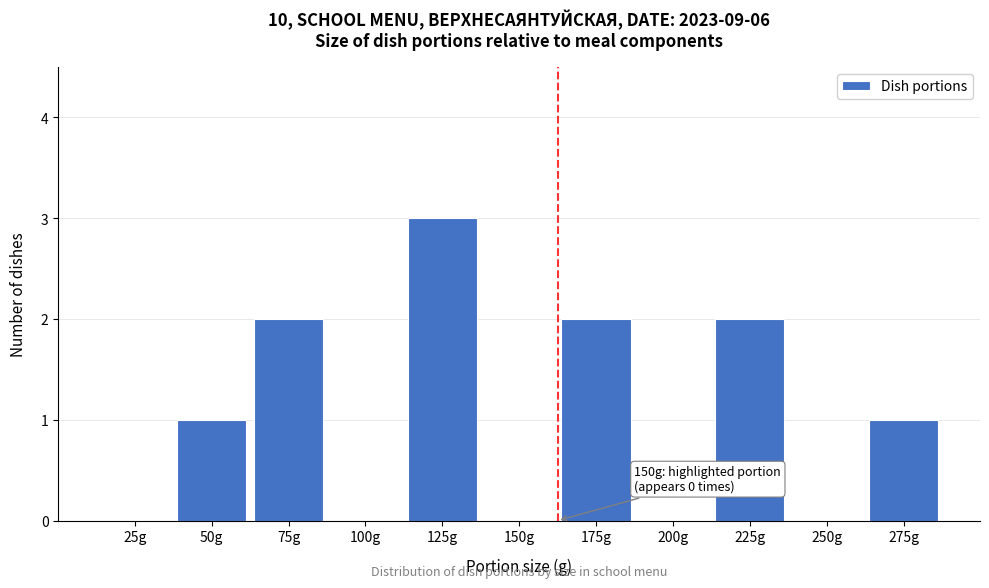

Reading left to right, list all the values displayed in this chart.

25g=0	50g=1	75g=2	100g=0	125g=3	150g=0	175g=2	200g=0	225g=2	250g=0	275g=1